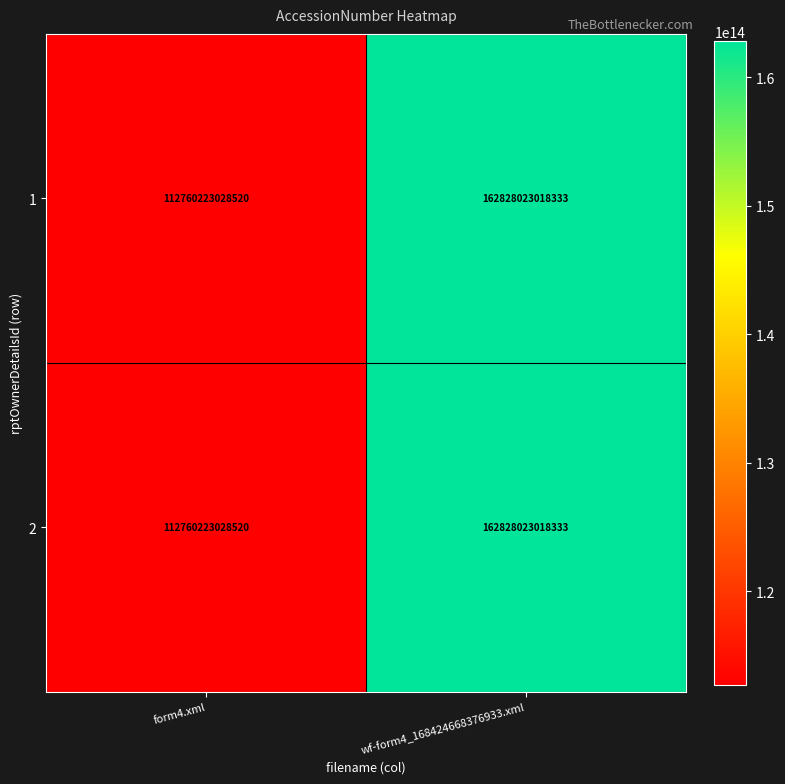

Which category has the lowest value in the 2 series?

form4.xml